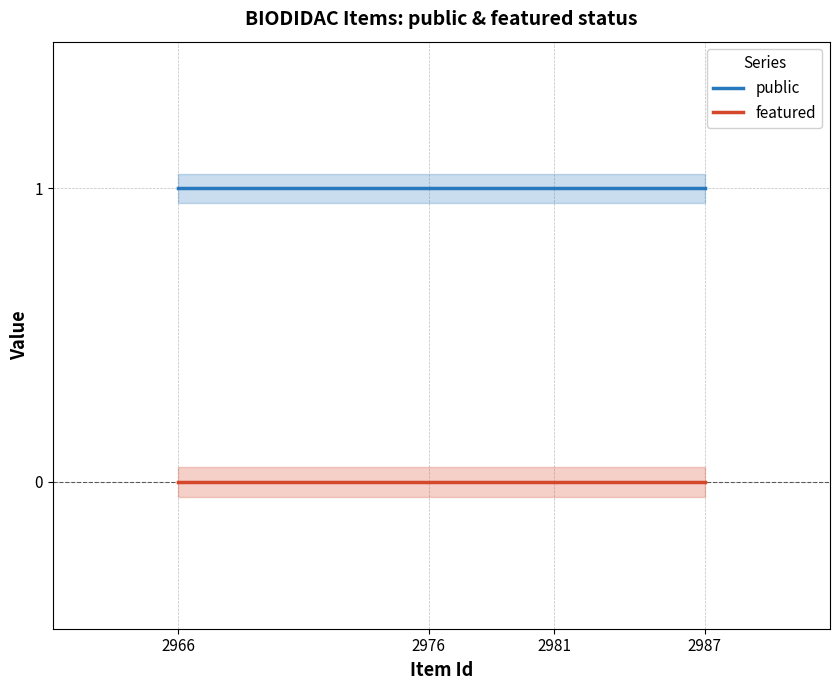

Reading left to right, what are all the values shown in this chart?

public: 2966=1	2976=1	2981=1	2987=1
featured: 2966=0	2976=0	2981=0	2987=0